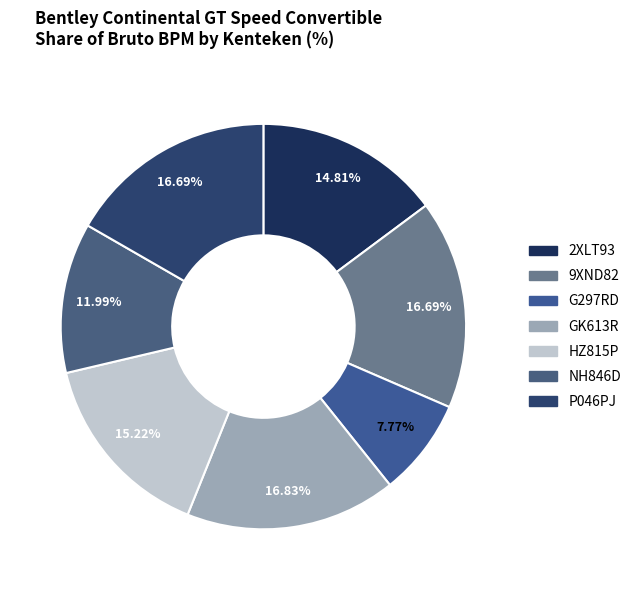

How many segments does this pie chart have?

7